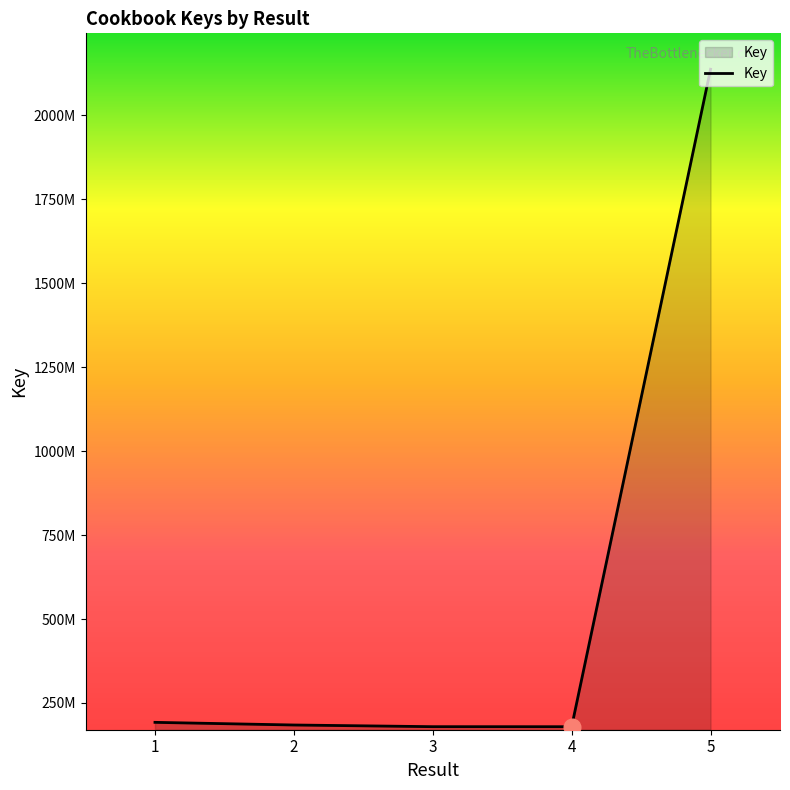

Rank the categories by value from highest to lowest.

5, 1, 2, 3, 4